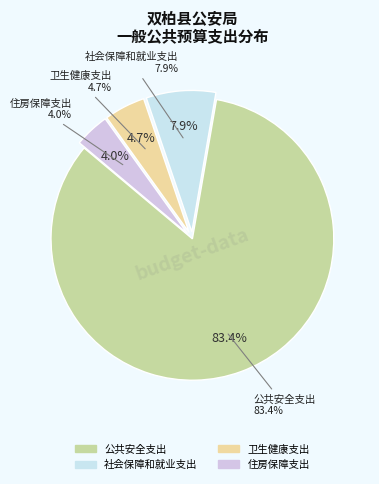

To the nearest percent, what percentage of the pie is 卫生健康支出?

5%